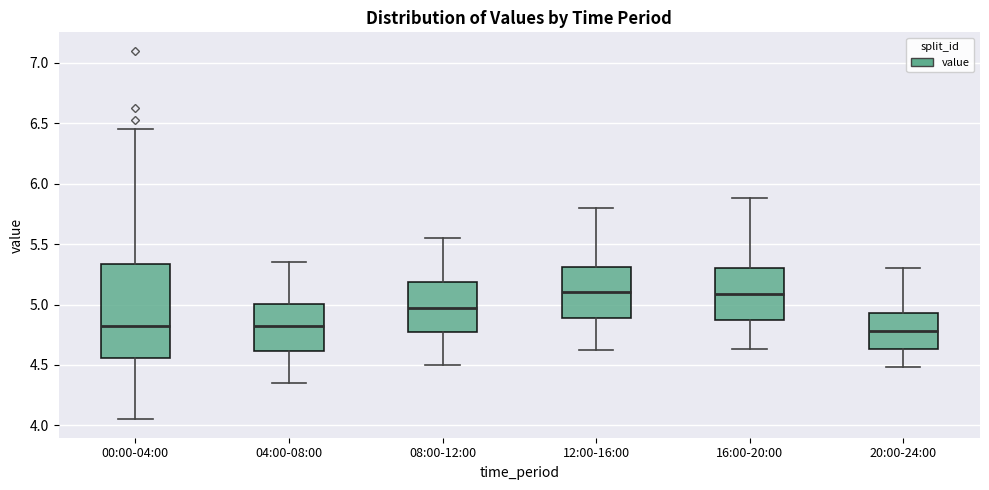

Reading left to right, read every box against the y-axis: the position of its median line, the range the box covers, and the ends of its whiskers. The values are not printed on the chart, so give them approximately, as read against the axis.

00:00-04:00: median 4.85, box 4.55 to 5.35, whiskers 4.05 to 6.45
04:00-08:00: median 4.85, box 4.60 to 5.00, whiskers 4.35 to 5.35
08:00-12:00: median 5.00, box 4.75 to 5.20, whiskers 4.50 to 5.55
12:00-16:00: median 5.10, box 4.90 to 5.30, whiskers 4.60 to 5.80
16:00-20:00: median 5.10, box 4.85 to 5.30, whiskers 4.65 to 5.90
20:00-24:00: median 4.80, box 4.65 to 4.95, whiskers 4.50 to 5.30